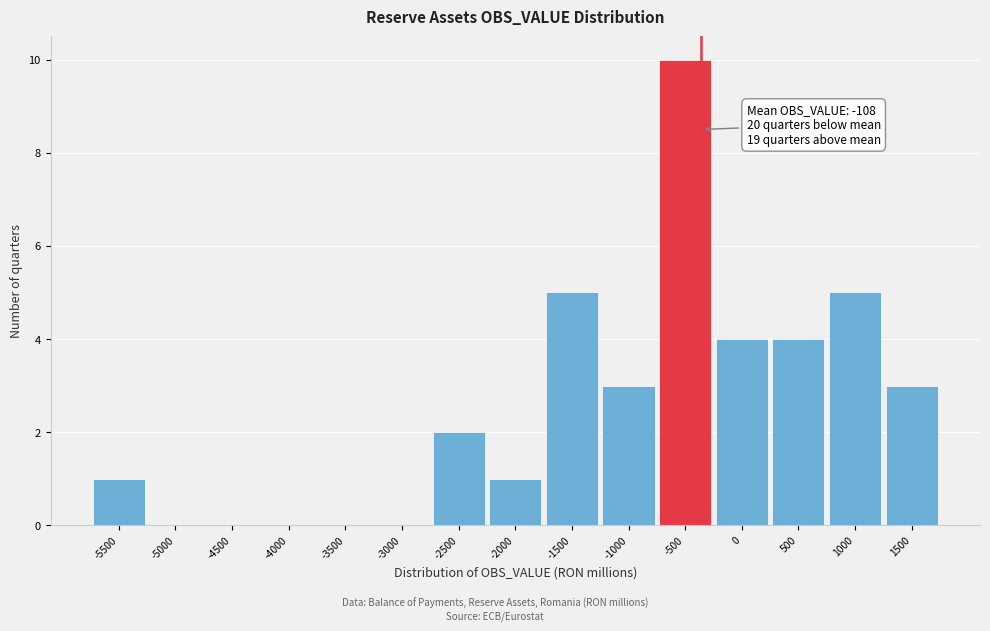

Reading left to right, list all the values displayed in this chart.

-5500=1	-5000=0	-4500=0	-4000=0	-3500=0	-3000=0	-2500=2	-2000=1	-1500=5	-1000=3	-500=10	0=4	500=4	1000=5	1500=3